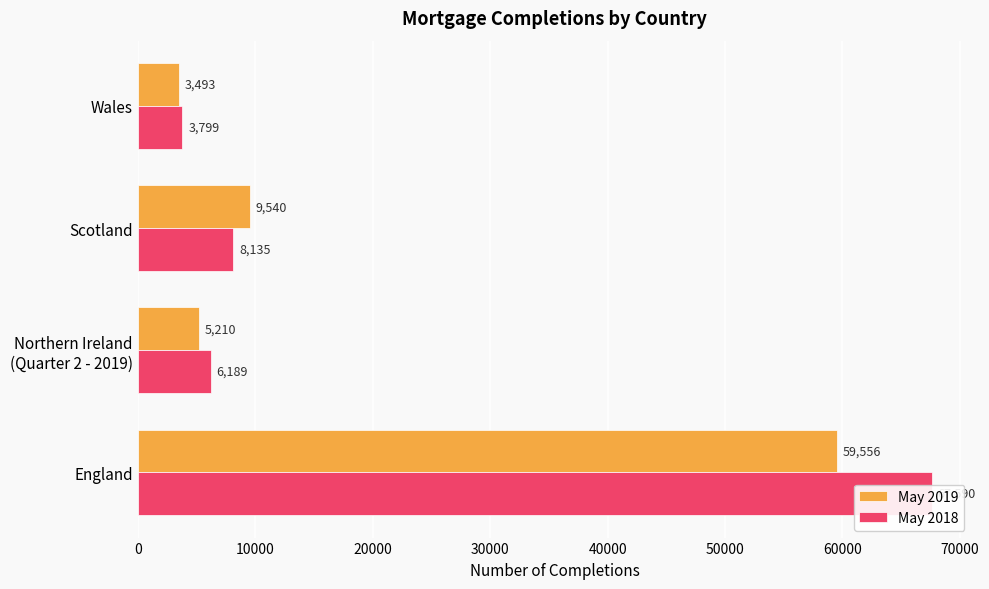

How many groups of bars are there?

4